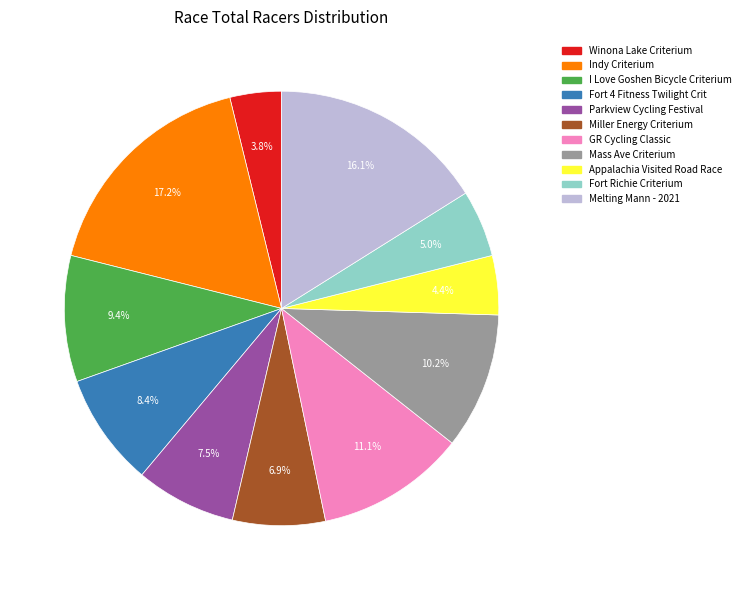

Does Mass Ave Criterium represent more than half of the total?

No